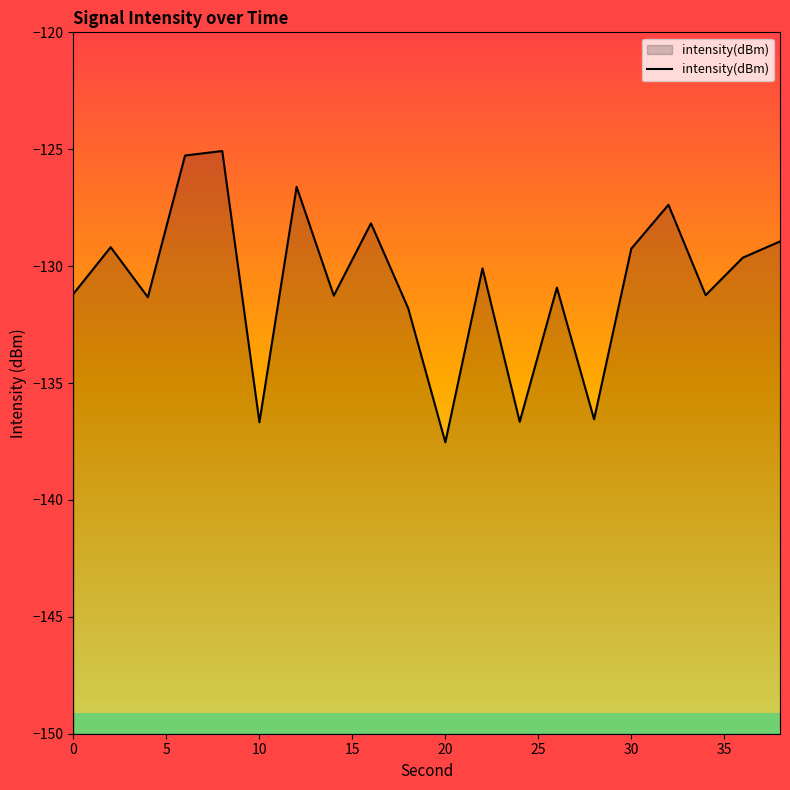

True or false: the data shows -235.3 at 10.

False